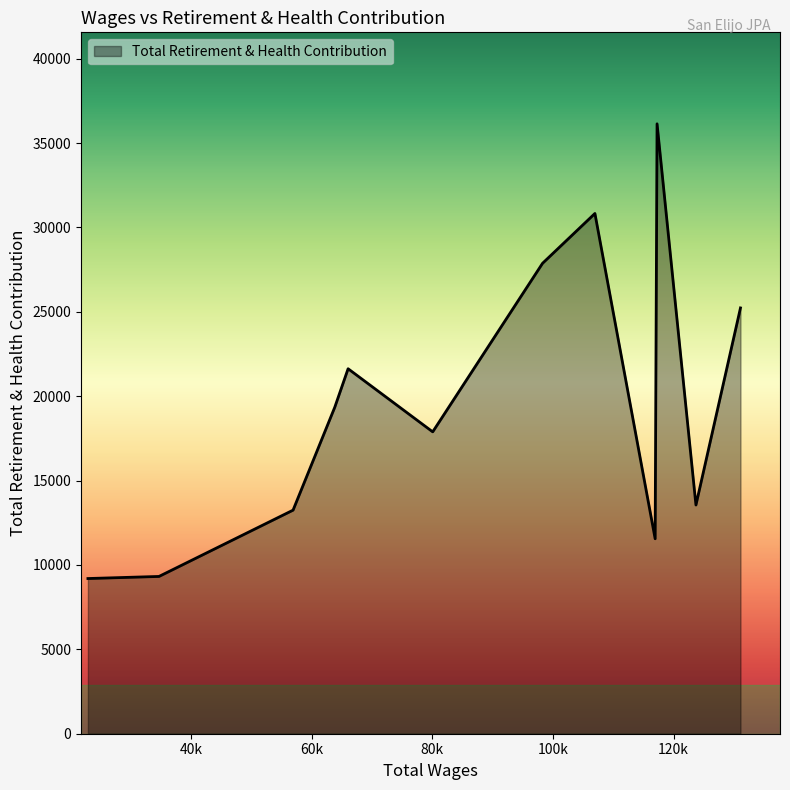

What is the minimum value shown in the chart?

9195